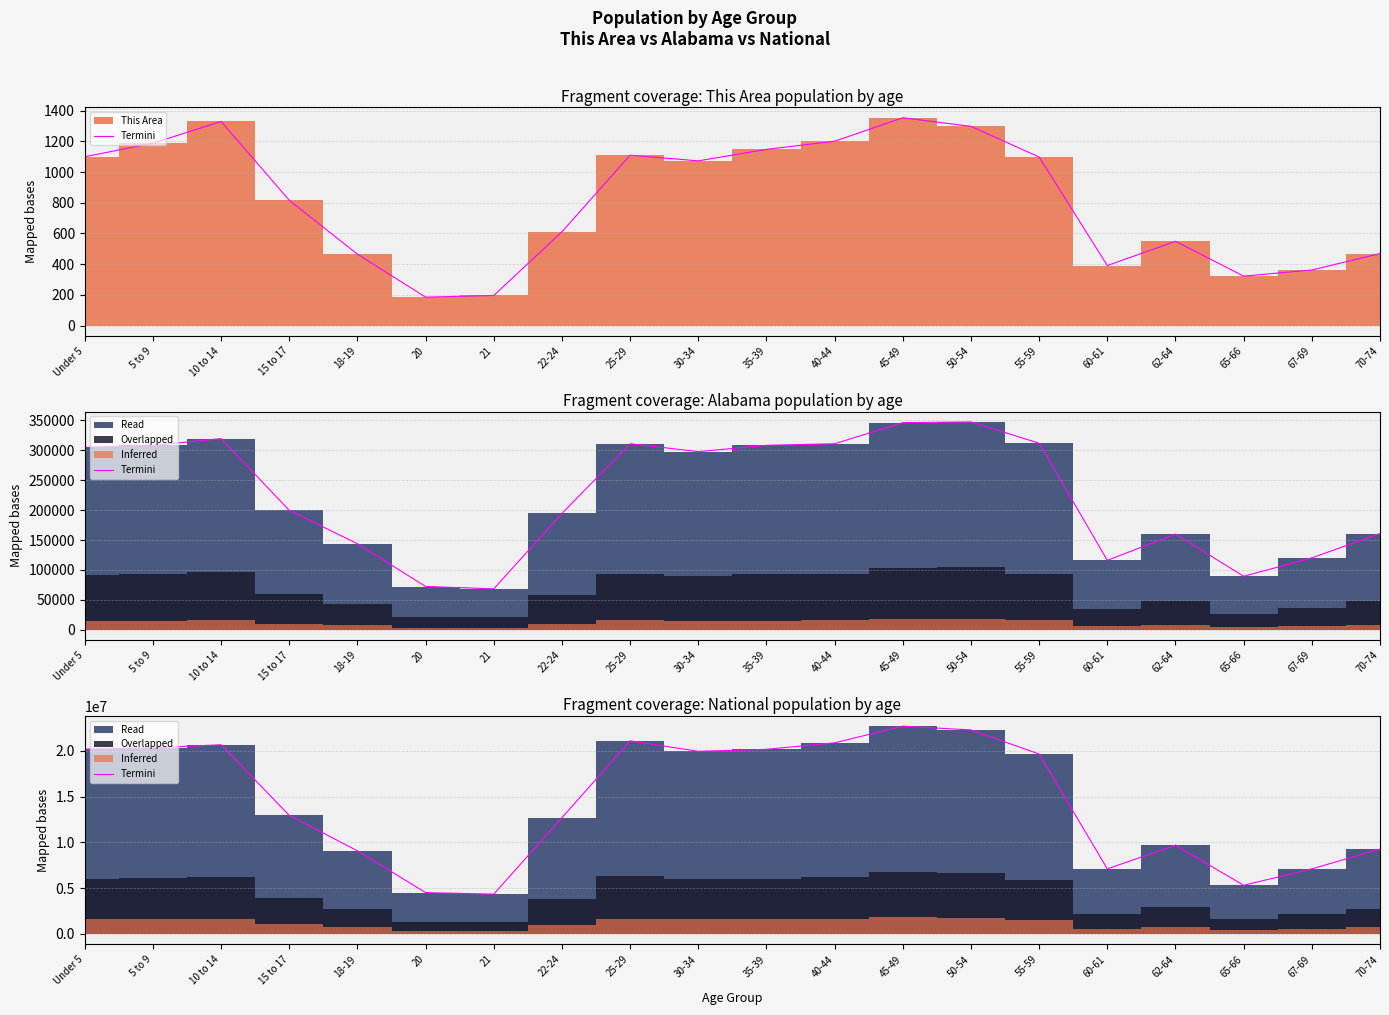

True or false: the data has more than 2 interior local peaks.

True